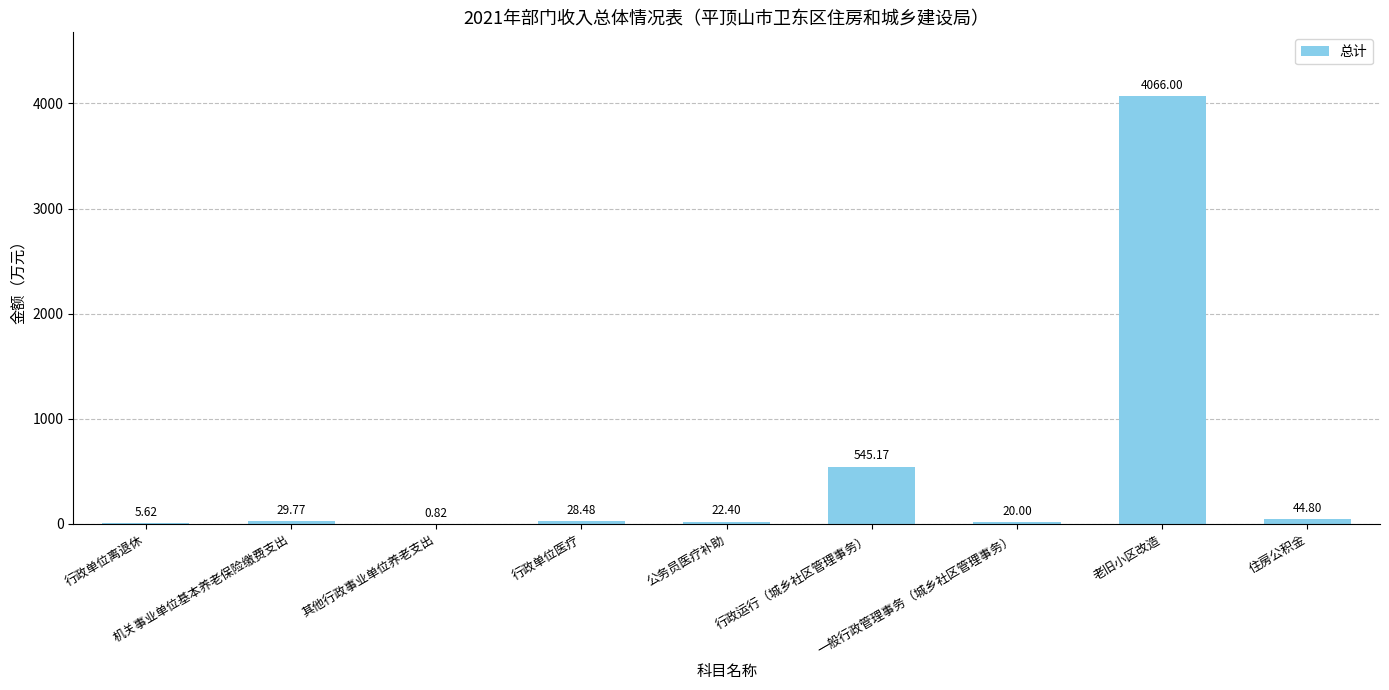

What is the sum of all values?

4763.1